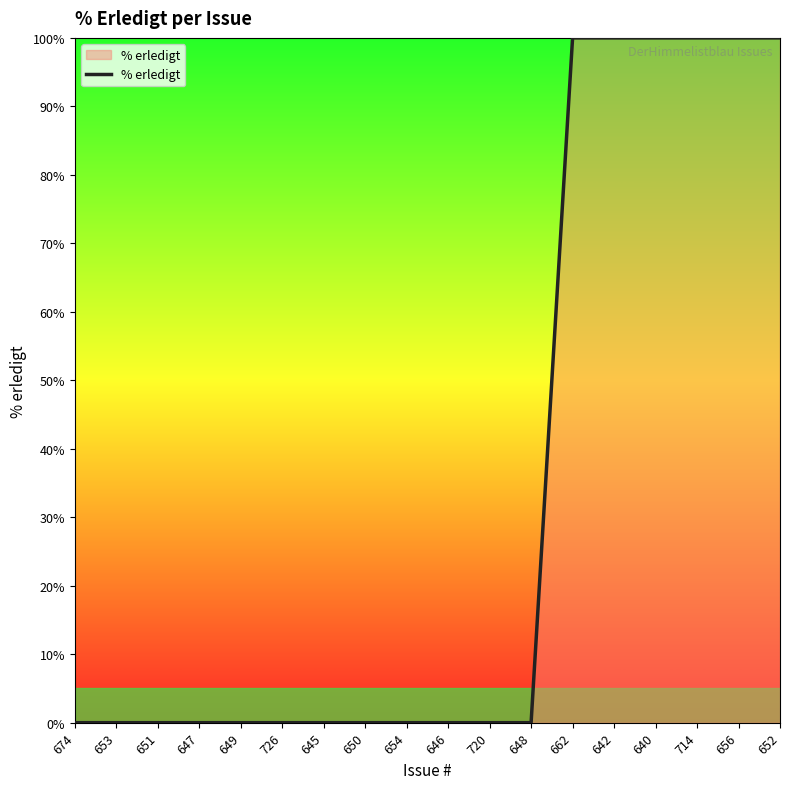

What is the maximum value shown in the chart?

100